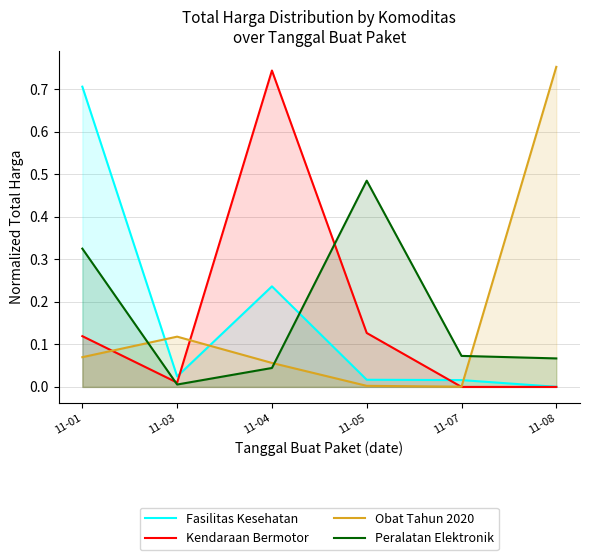

Where is the first local maximum for Kendaraan Bermotor?

11-04